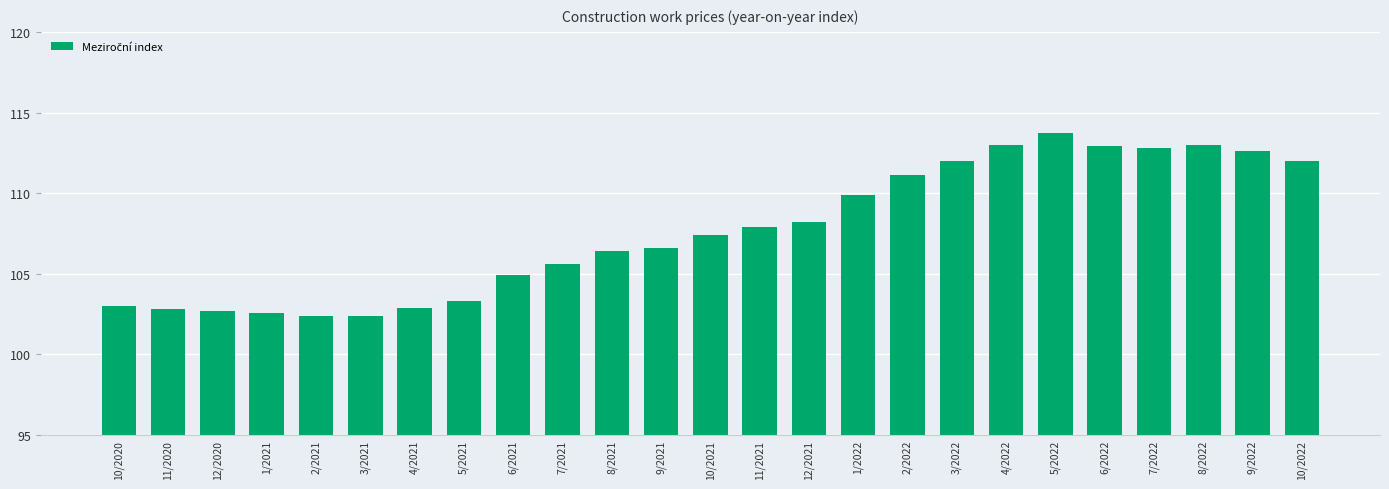

The value at 1/2022 is 109.9. True or false?

True